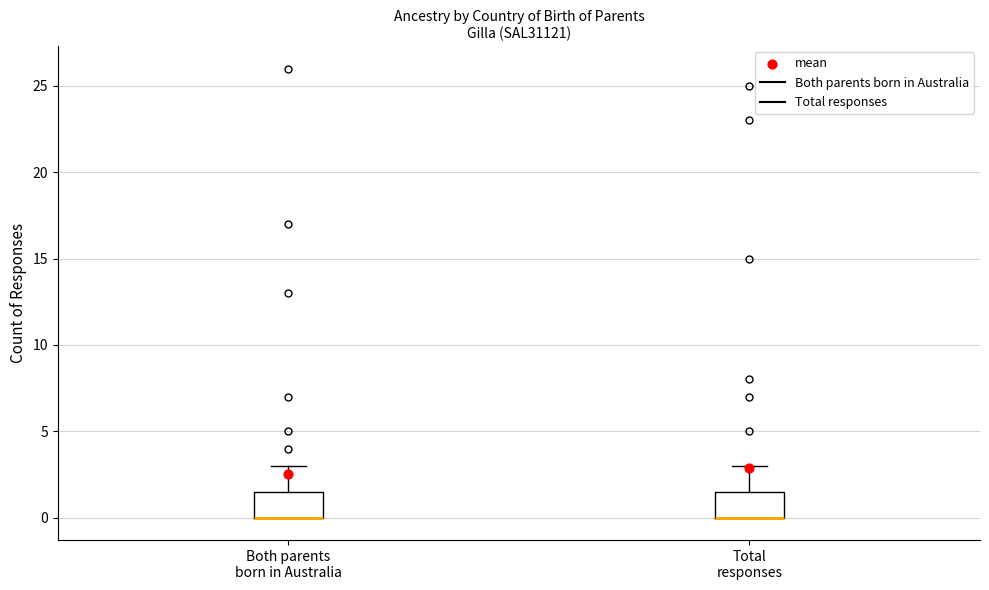

Where does the upper whisker of the box for Total responses end on the y-axis? The values are not printed on the chart, so give them approximately, as read against the axis.

3.0